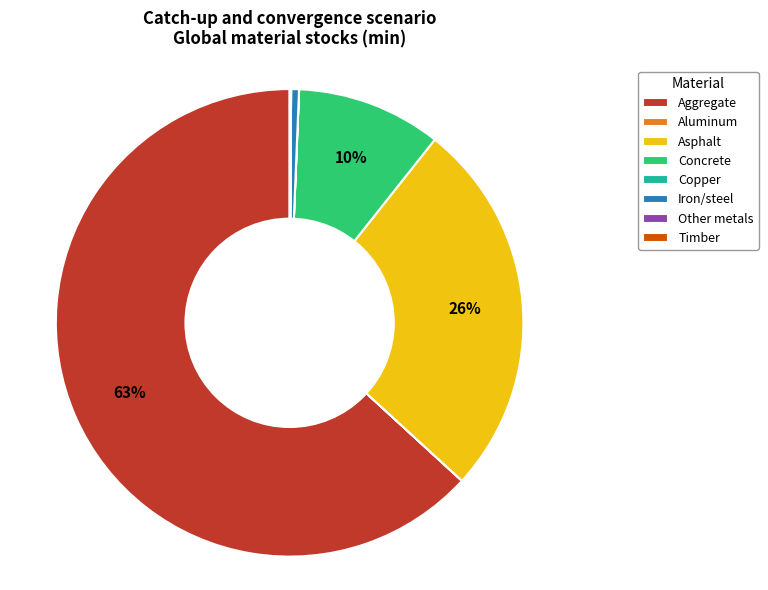

Which slice represents more than half of the pie?

Aggregate